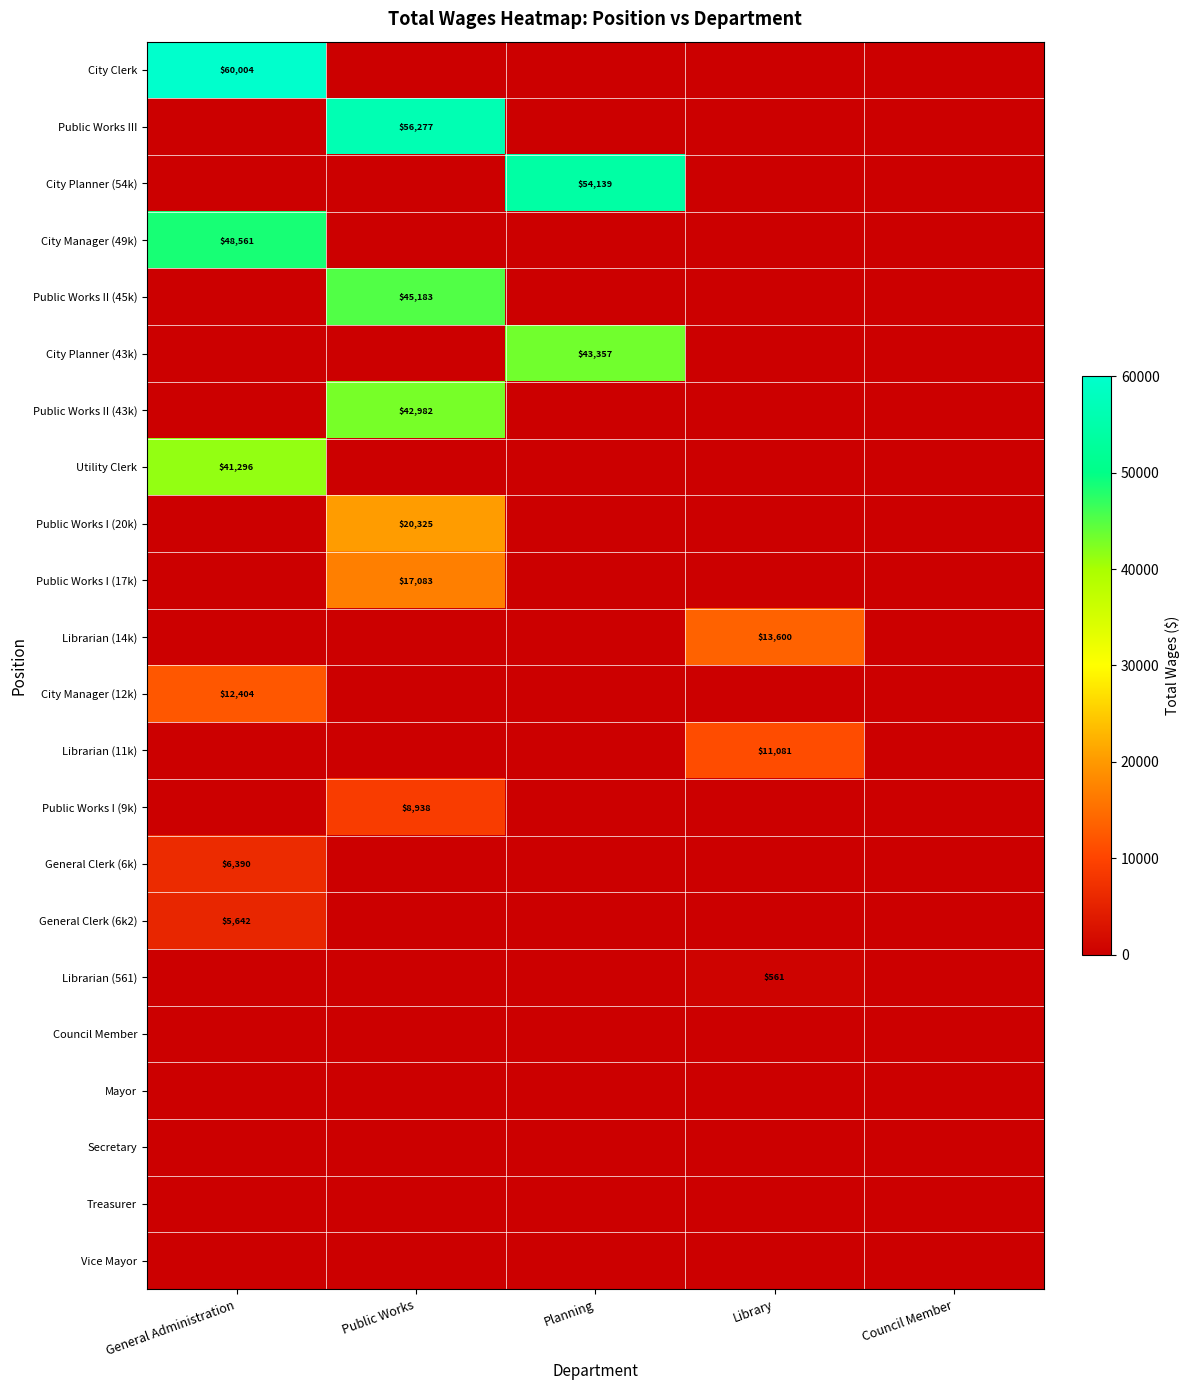

The value of City Clerk at General Administration is 60004. True or false?

True